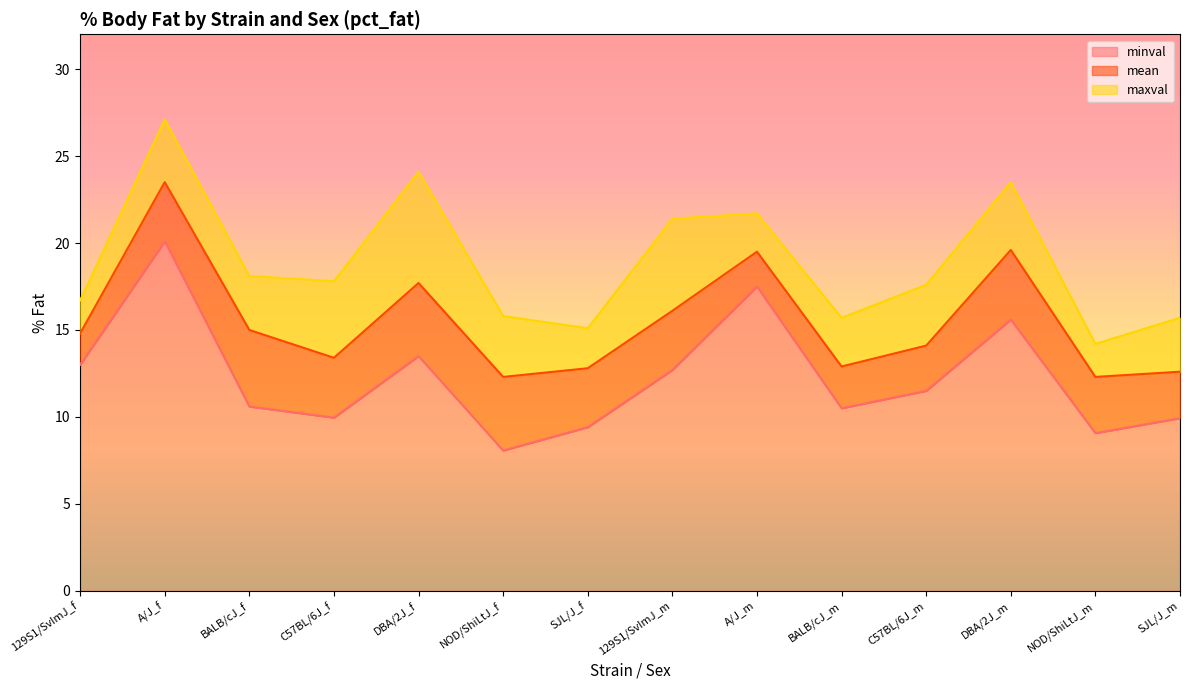

True or false: minval has more than 0 interior local peaks.

True